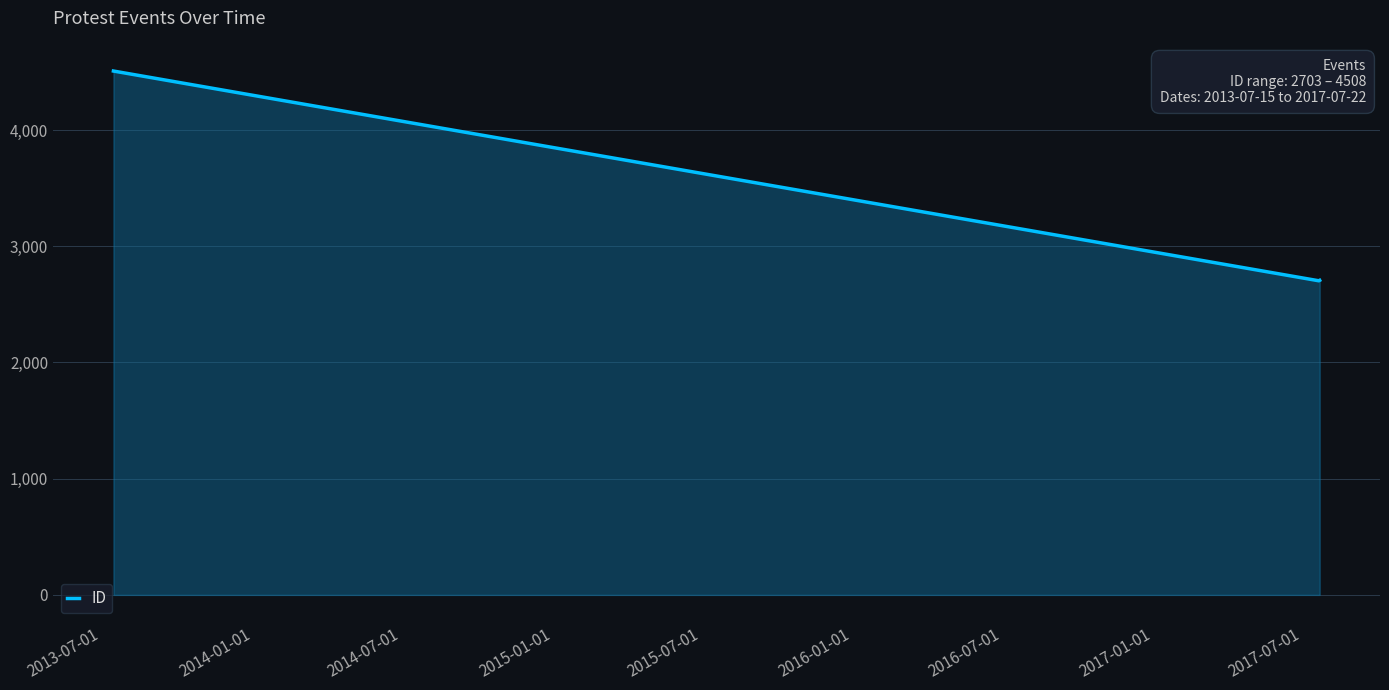

What is the difference between the maximum and minimum values?

1805